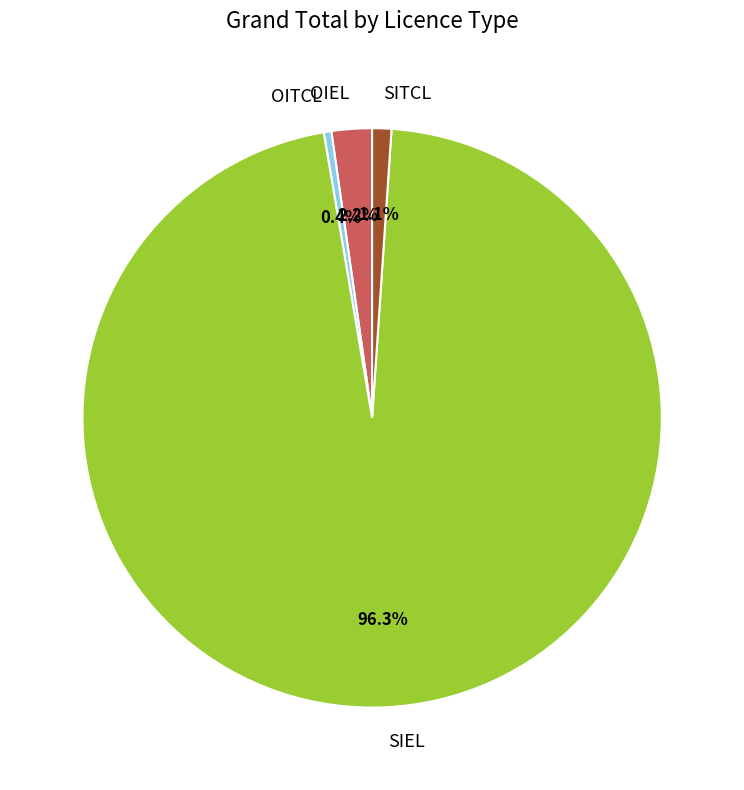

Which has a higher value, OITCL or OIEL?

OIEL